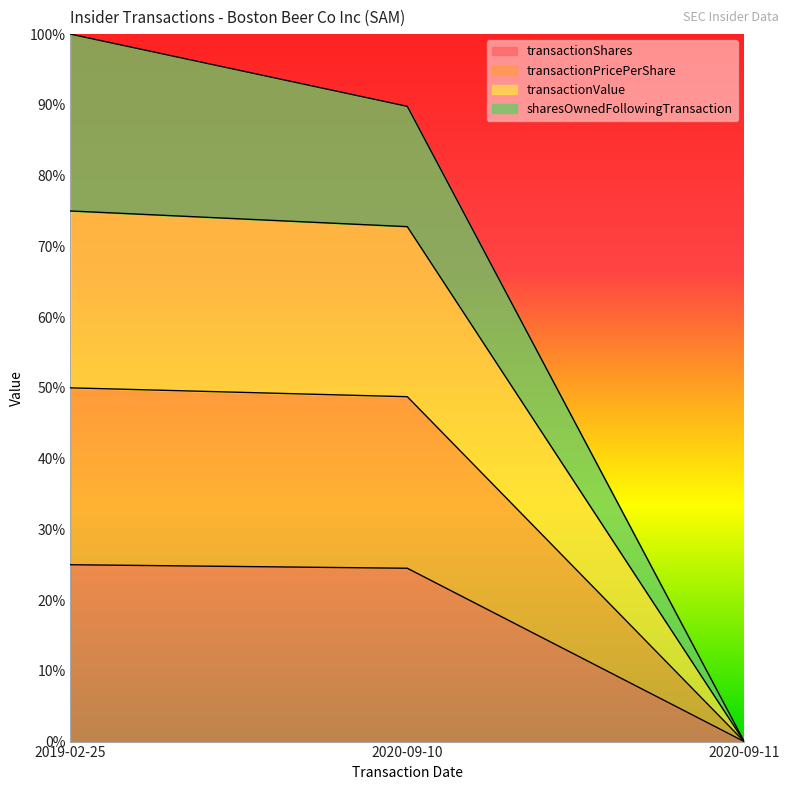

At which category is the sum across all series the highest?

2019-02-25